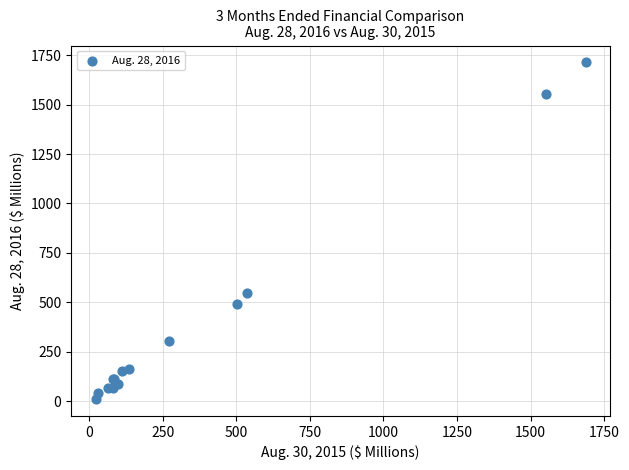

What Y value in the scatter plot is closest to 862?

545.8